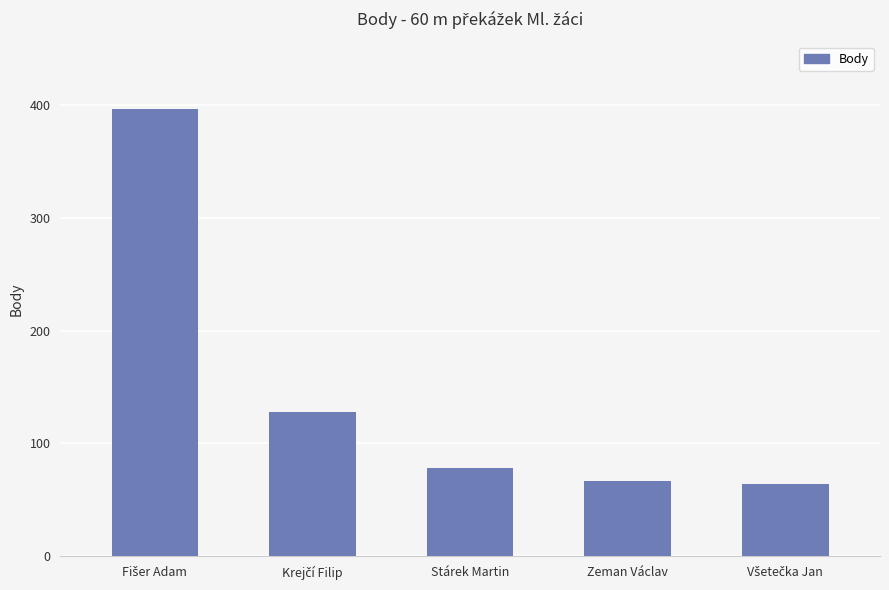

Reading right to left, what are all the values shown in this chart?

64	67	78	128	397